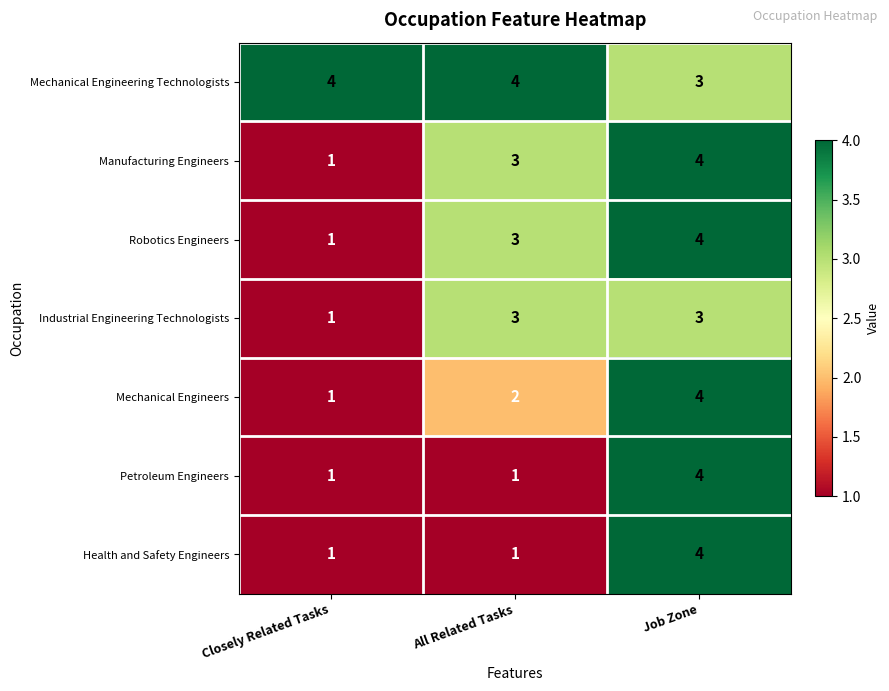

Count the number of data series in this chart.

7